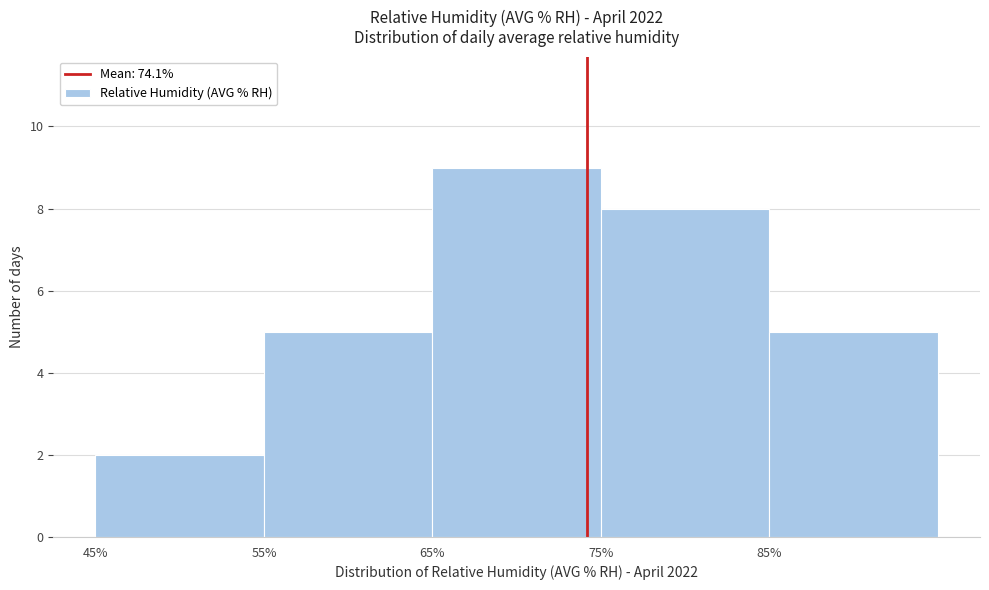

Reading left to right, list every bar in this chart as the range it spans on the x-axis followed by its height. The values are not printed on the chart, so give them approximately, as read against the axis.

45 to 55: 2
55 to 65: 5
65 to 75: 9
75 to 85: 8
85 to 95: 5